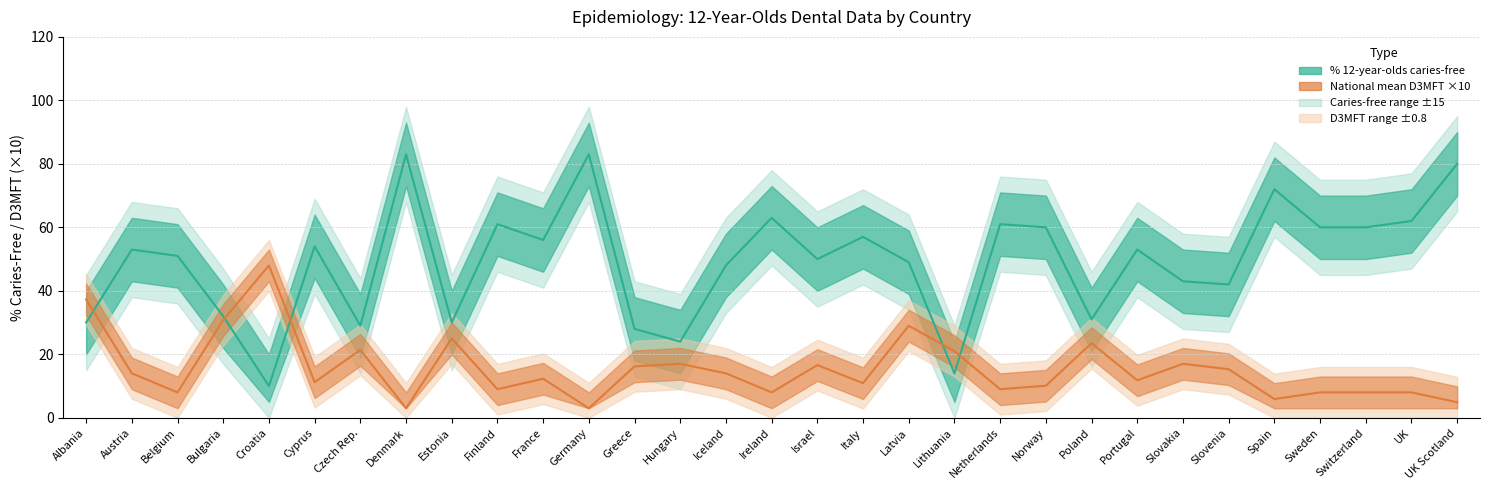

At which category does National mean D3MFT ×10 reach its first local peak?

Croatia